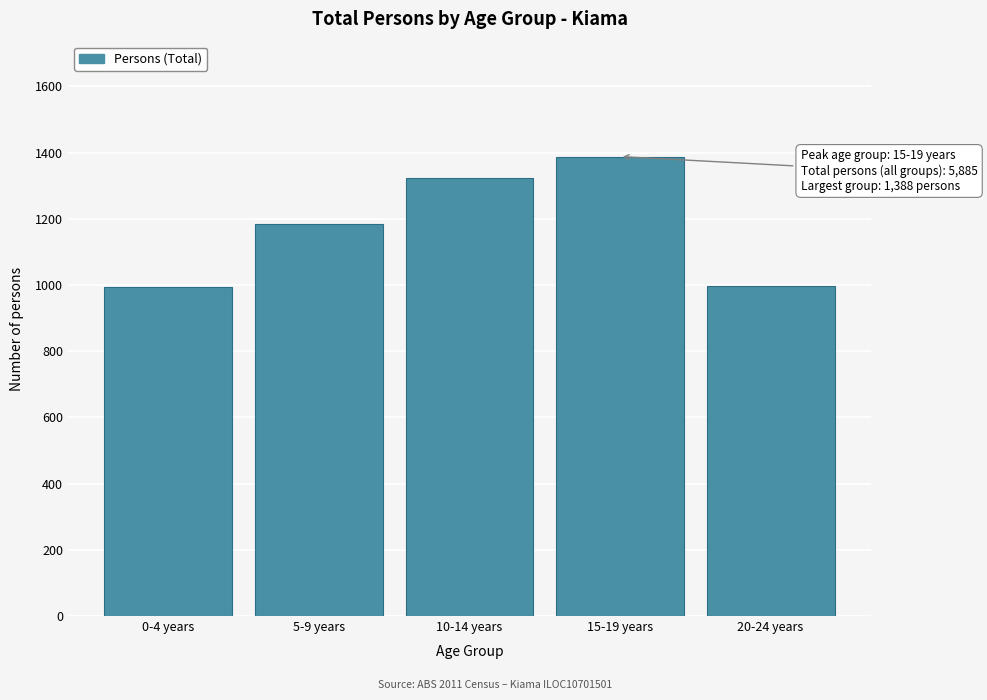

Which category has the highest value across all series?

15-19 years